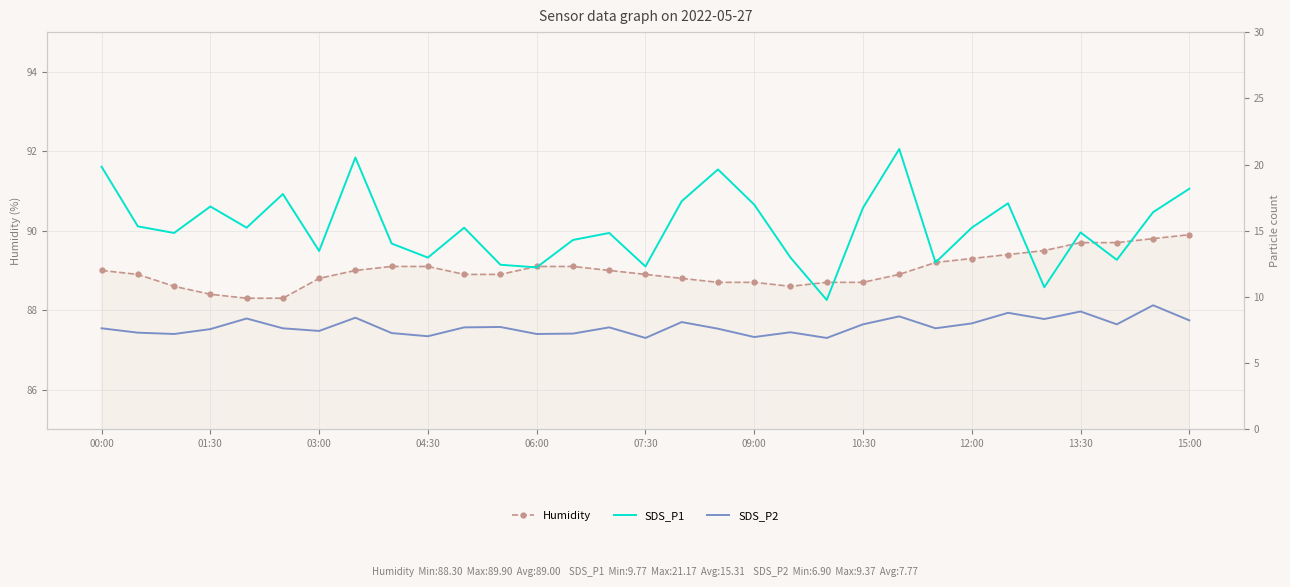

What is the lowest value of the Humidity series?

88.3